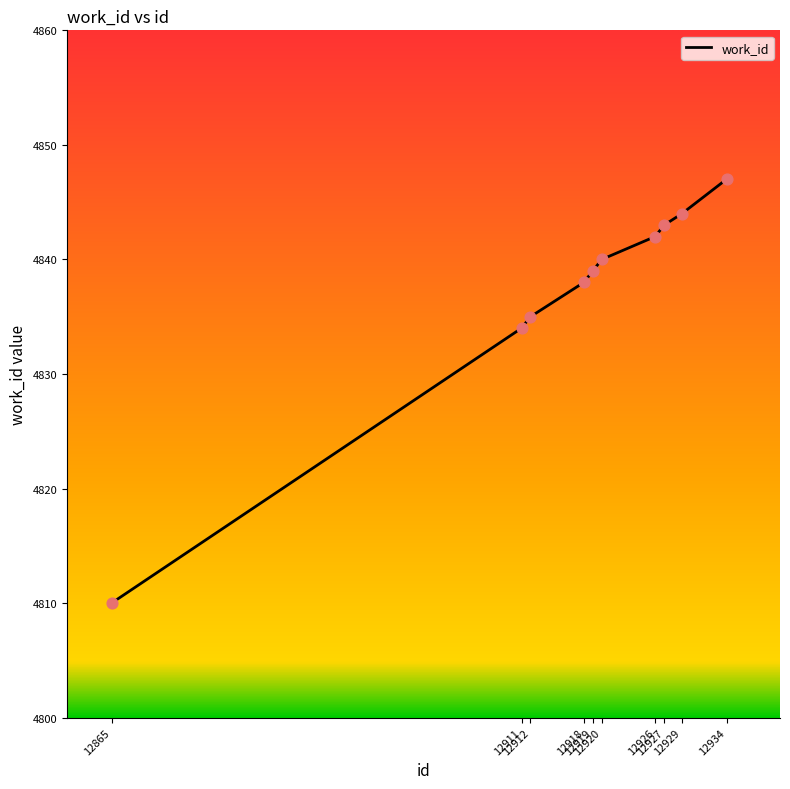

Between 12919 and 12918, which is larger?

12919